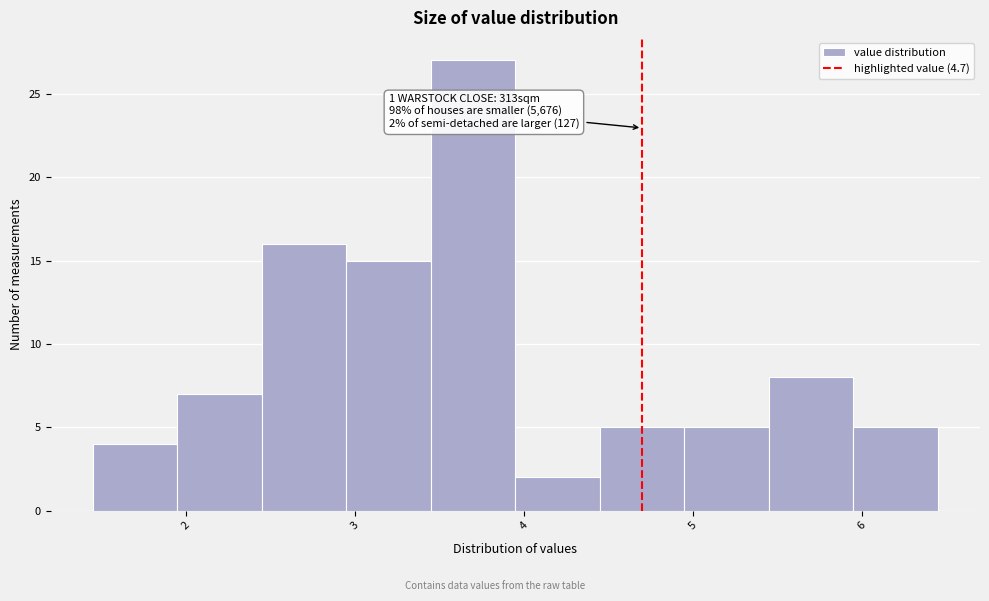

Over which range of the x-axis is the bar tallest?

3.45 to 3.95